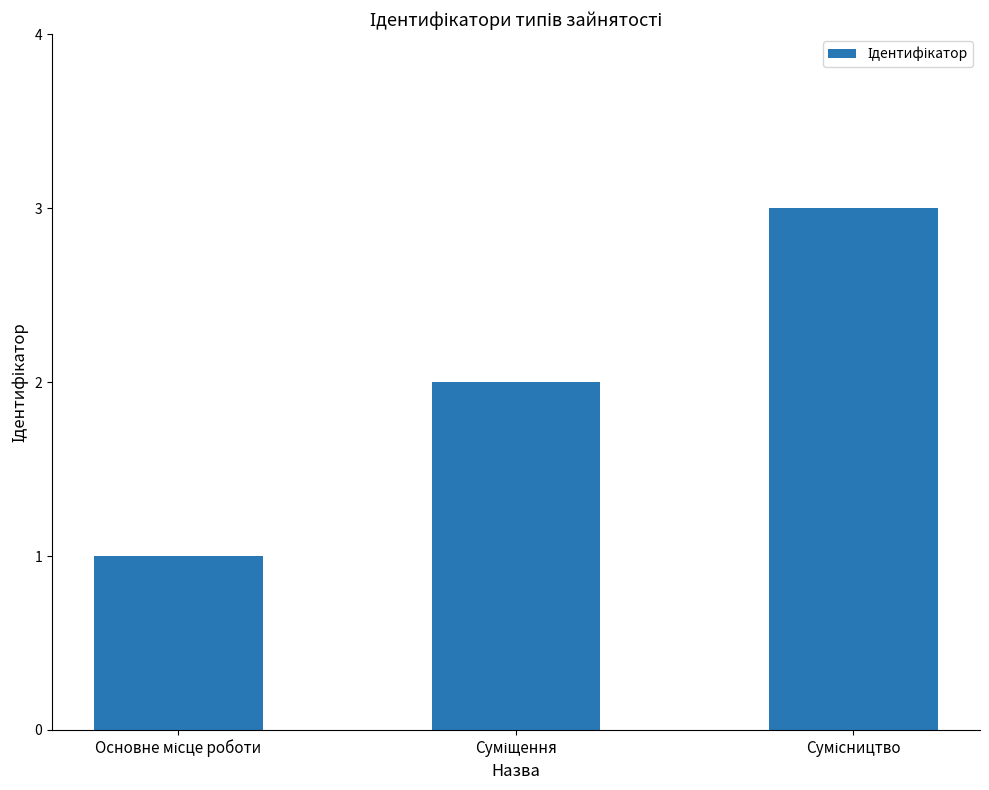

What is the sum of all values?

6